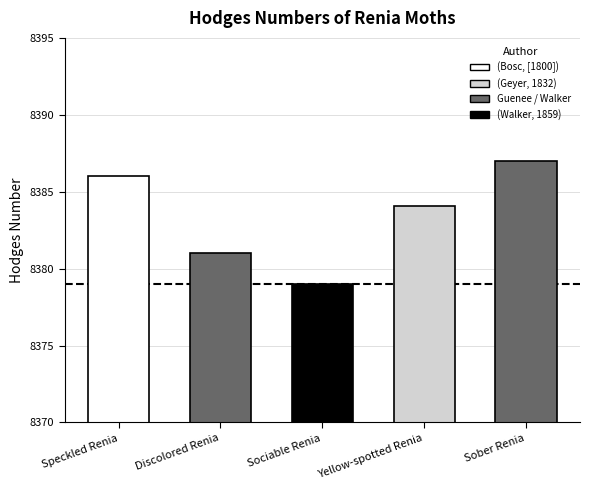

Rank the categories by value from highest to lowest.

Sober Renia, Speckled Renia, Yellow-spotted Renia, Discolored Renia, Sociable Renia